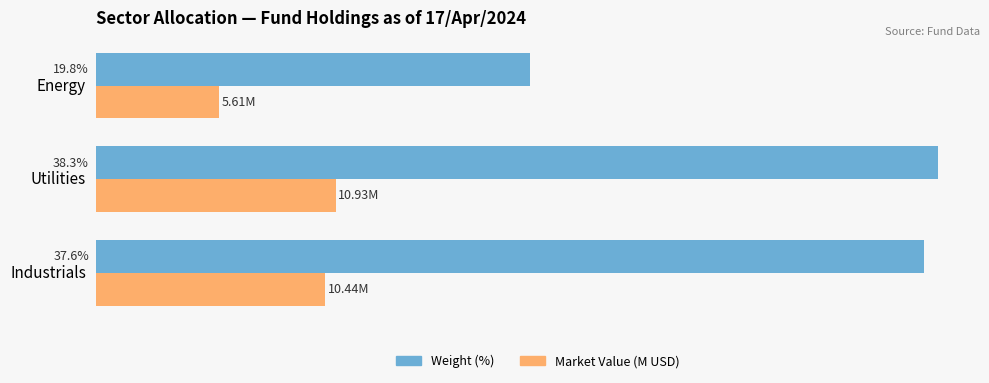

Which series changed the most between Industrials and Energy?

Weight (%)